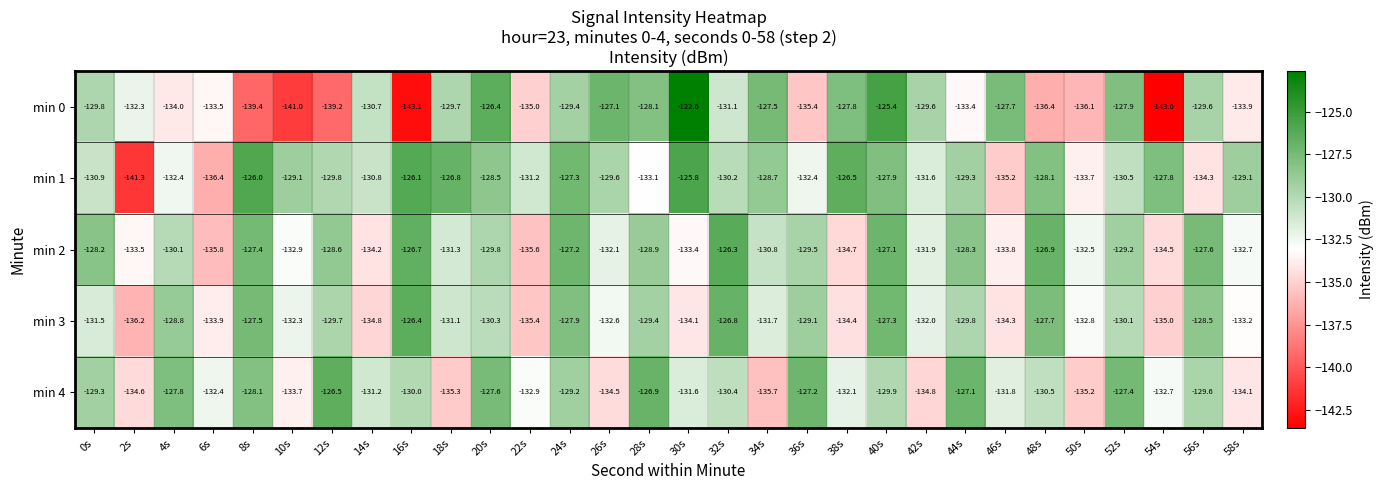

List the series in order of their peak value, lowest first.

min 4, min 3, min 2, min 1, min 0